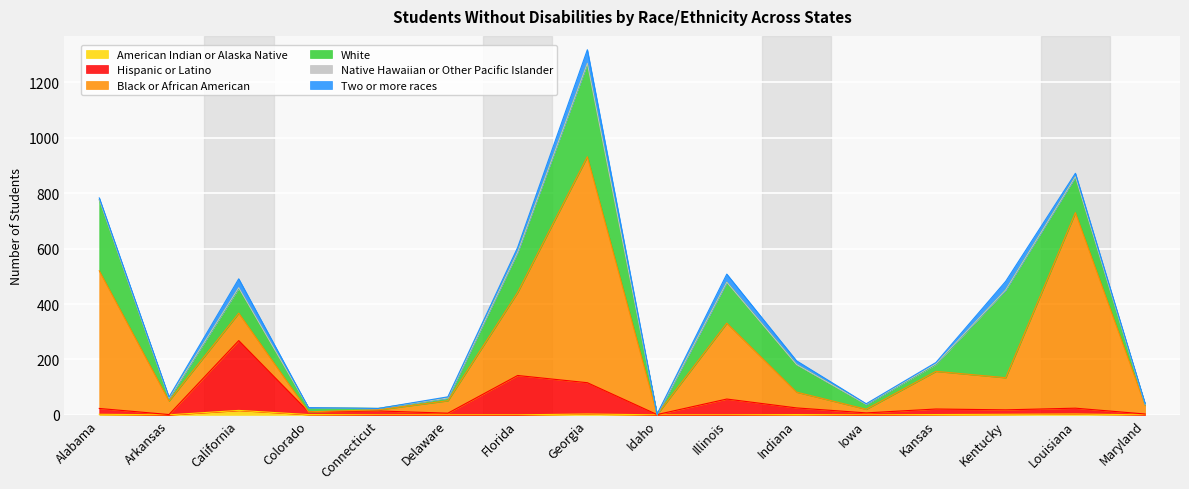

List the labels in order of Native Hawaiian or Other Pacific Islander value, smallest first.

Arkansas, Colorado, Connecticut, Delaware, Florida, Idaho, Illinois, Indiana, Iowa, Kentucky, Louisiana, Maryland, Alabama, Georgia, California, Kansas